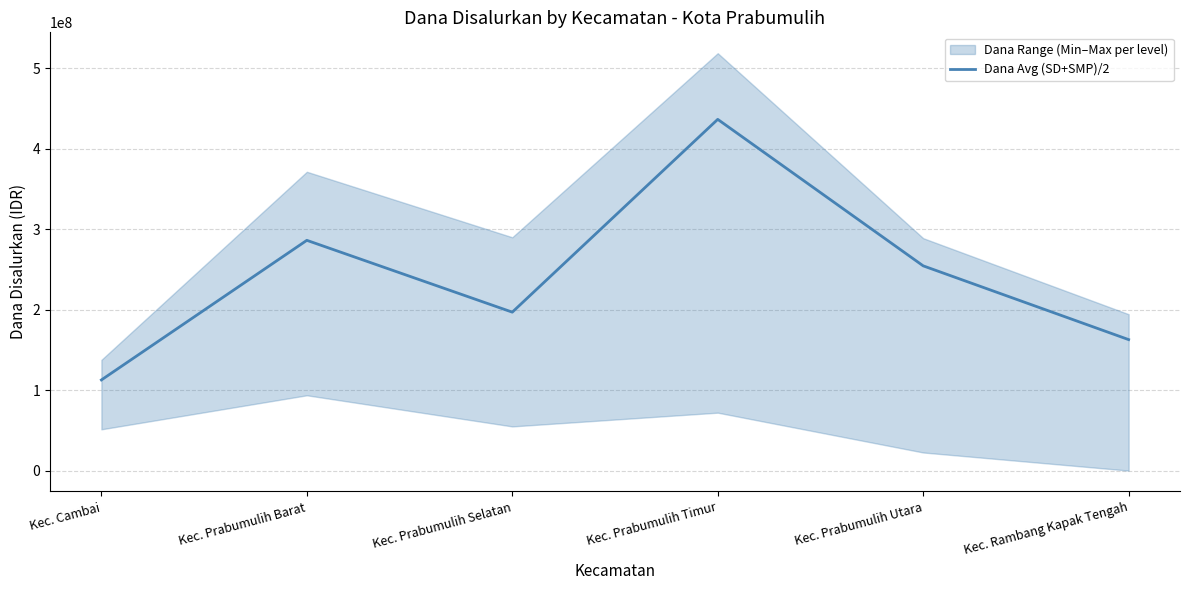

What is the minimum value shown in the chart?

112687500